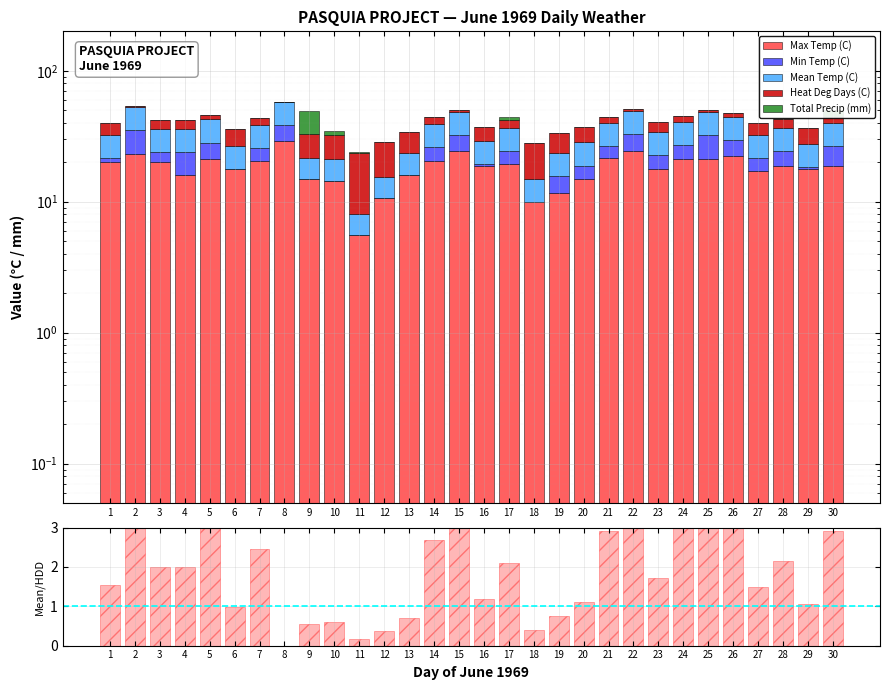

Which category has the highest value in the Max Temp (C) series?

8